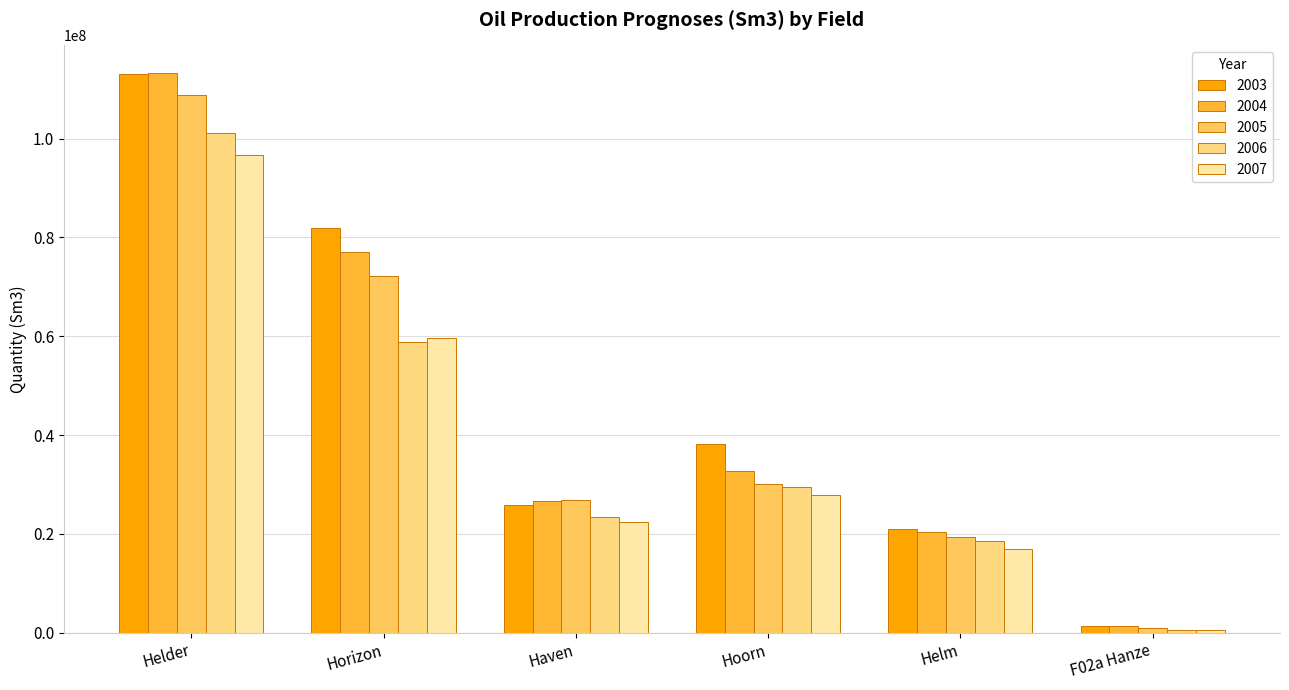

List the labels in order of 2007 value, largest first.

Helder, Horizon, Hoorn, Haven, Helm, F02a Hanze